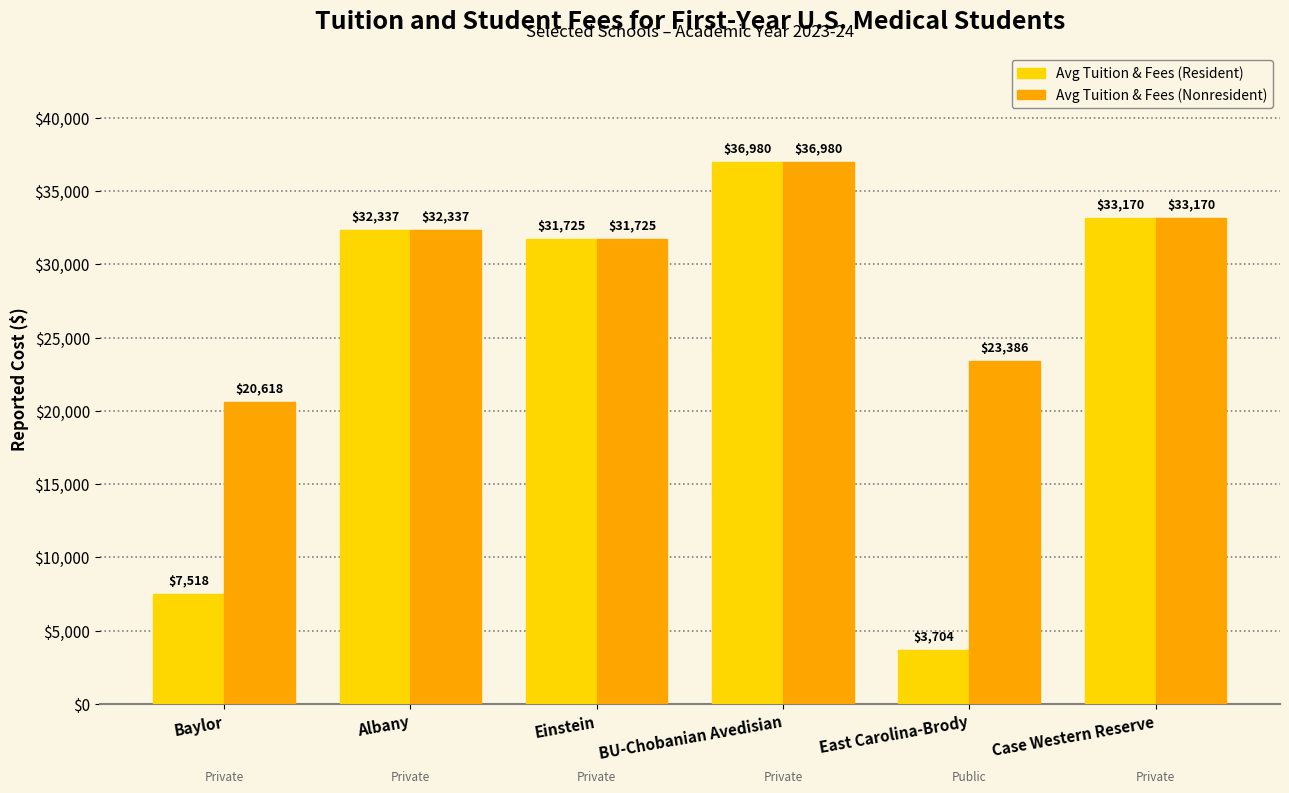

Between Albany and East Carolina-Brody, which series saw the biggest shift?

Avg Tuition & Fees (Resident)